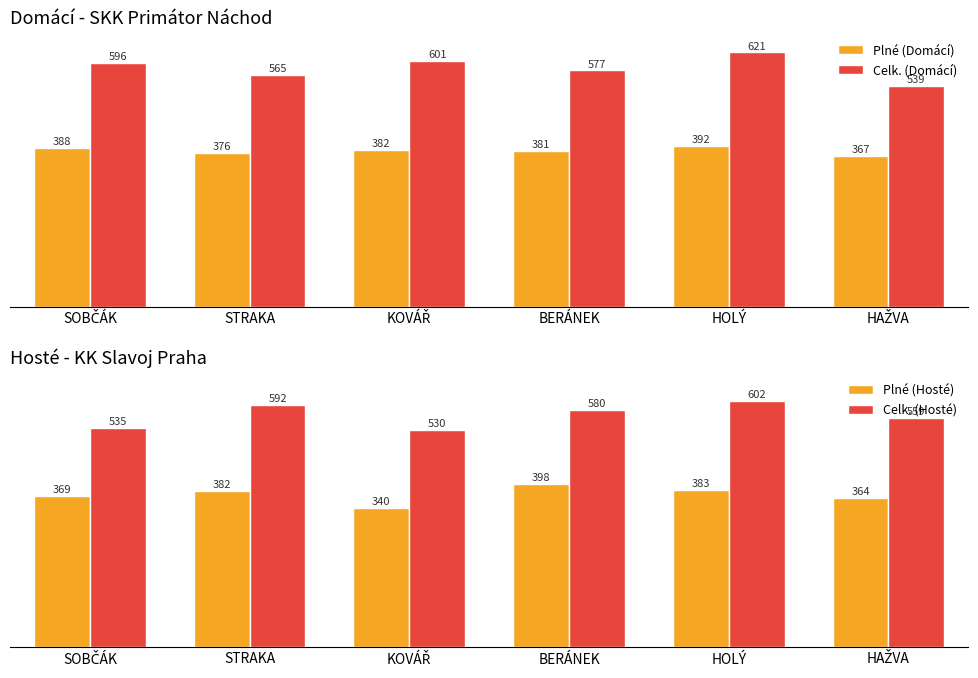

What is the average value of the Plné (Domácí) series?

381